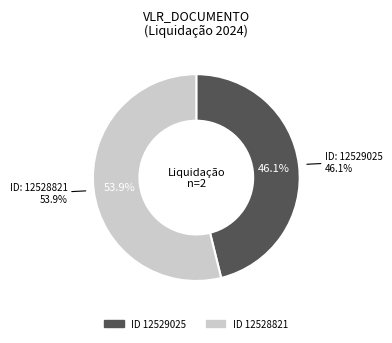

What percentage is the 12528821 slice, to the nearest percent?

54%